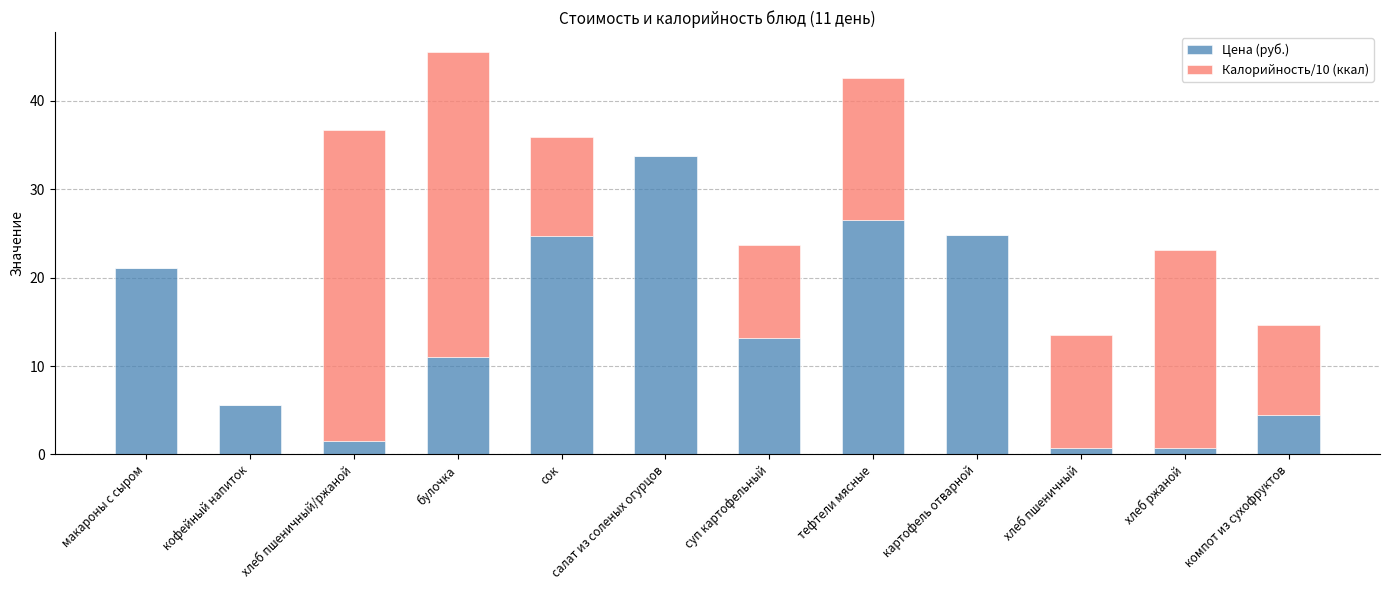

What is the total value across all series at сок?

35.9